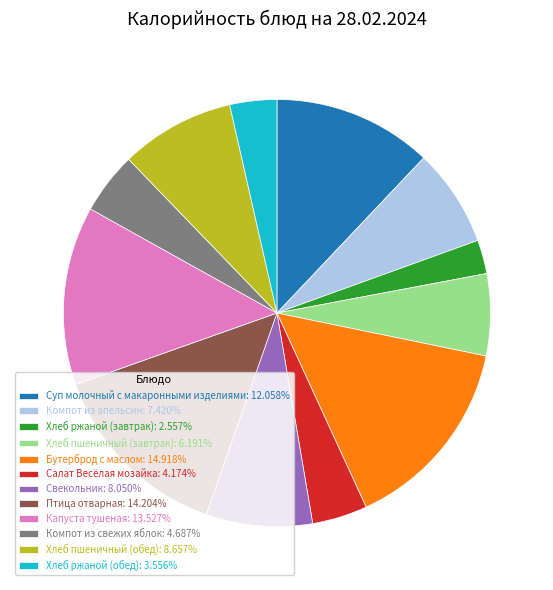

Do Хлеб пшеничный (завтрак): 6.191% and Капуста тушеная: 13.527% together represent more than half of the pie?

No